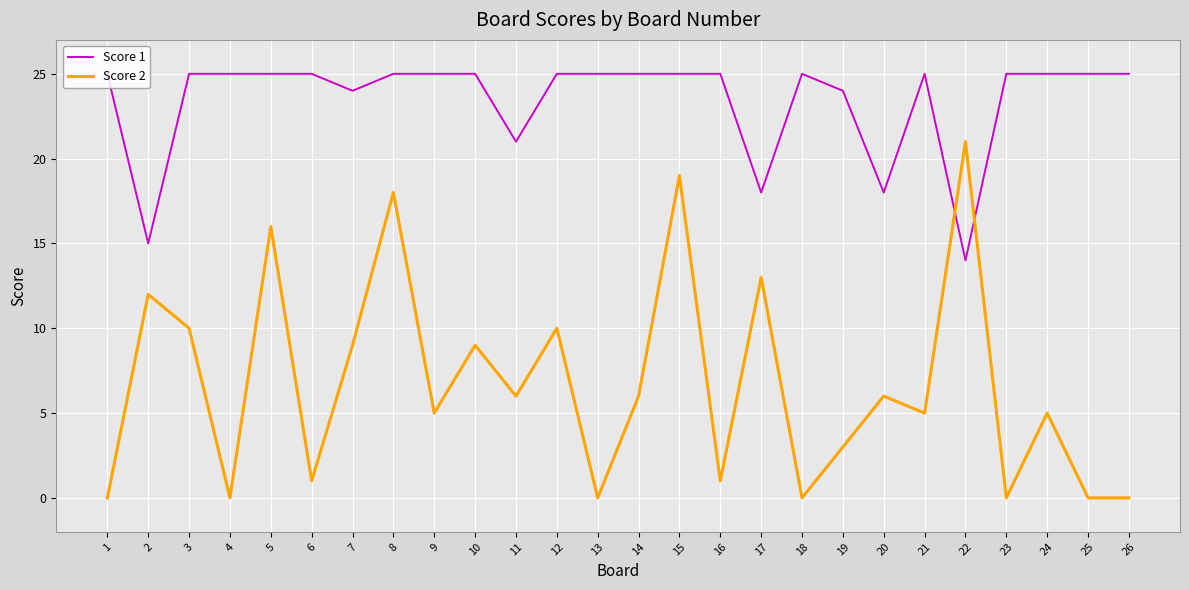

Where is the first local minimum for Score 1?

2